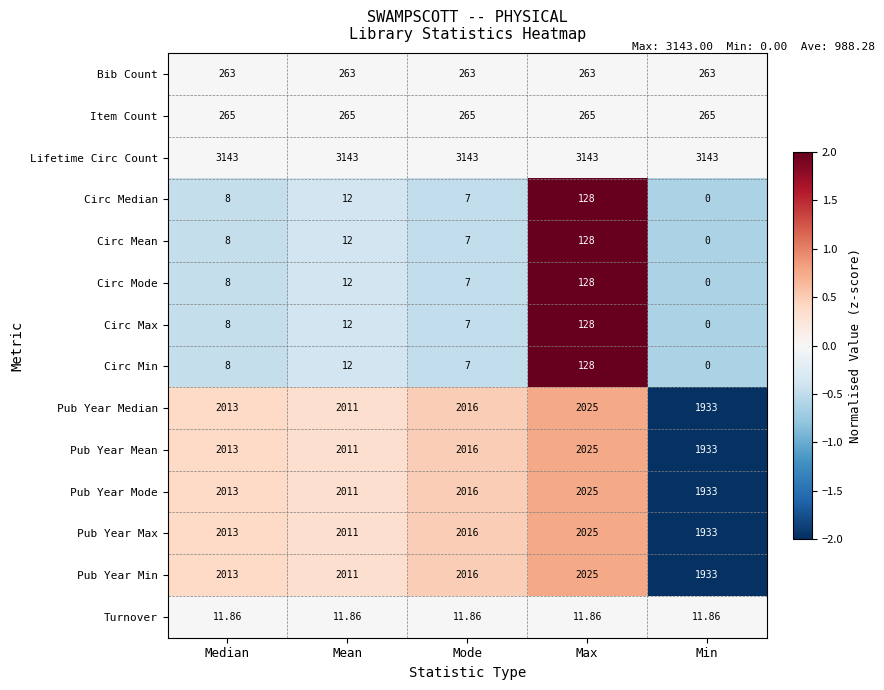

How many categories are shown in the chart?

5